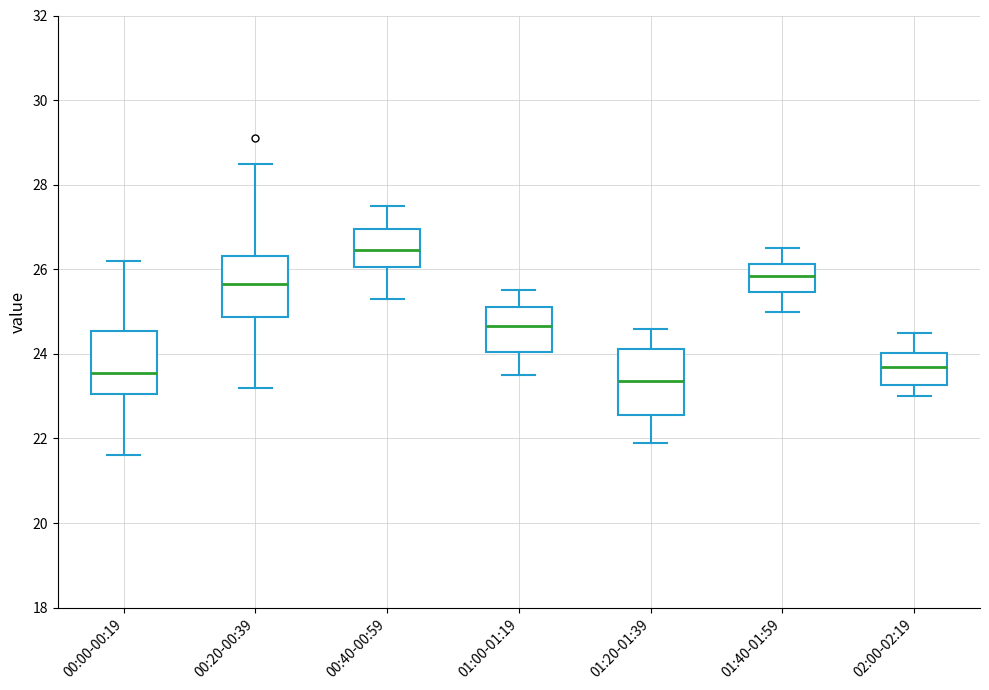

Reading left to right, transcribe this box plot: for each box, give where its median line is, the range the box spans, and where its two whiskers end, as read against the y-axis. The values are not printed on the chart, so give them approximately, as read against the axis.

00:00-00:19: median 23.6, box 23.0 to 24.6, whiskers 21.6 to 26.2
00:20-00:39: median 25.6, box 24.8 to 26.4, whiskers 23.2 to 28.6
00:40-00:59: median 26.4, box 26.0 to 27.0, whiskers 25.4 to 27.6
01:00-01:19: median 24.6, box 24.0 to 25.2, whiskers 23.6 to 25.6
01:20-01:39: median 23.4, box 22.6 to 24.2, whiskers 22.0 to 24.6
01:40-01:59: median 25.8, box 25.4 to 26.2, whiskers 25.0 to 26.6
02:00-02:19: median 23.8, box 23.2 to 24.0, whiskers 23.0 to 24.6